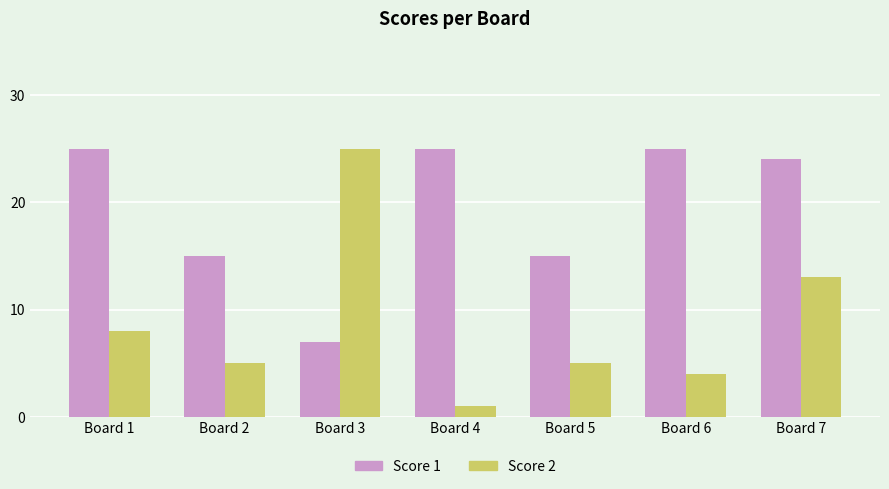

Reading right to left, transcribe all the data shown in this chart.

Score 1: 24	25	15	25	7	15	25
Score 2: 13	4	5	1	25	5	8